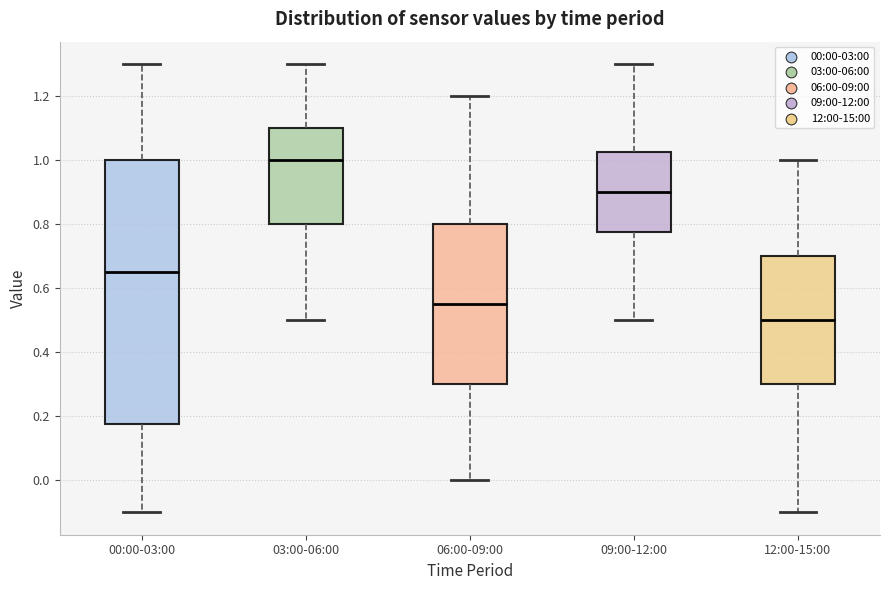

Which box's median line is the highest?

03:00-06:00